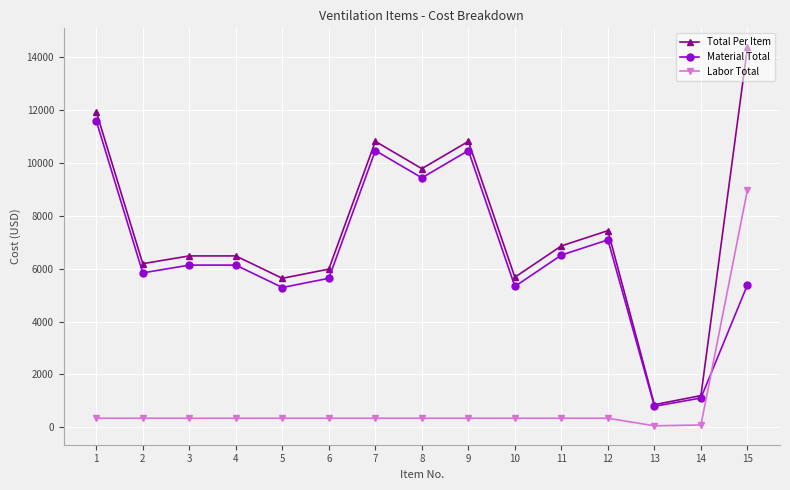

Is it true that Labor Total equals 91.8 at 14?

True